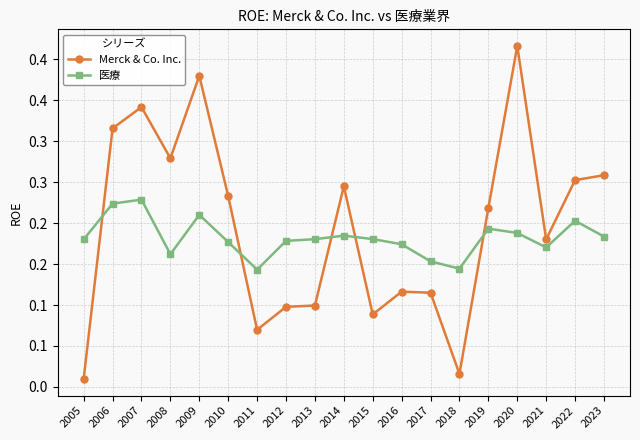

What is the approximate value of Merck & Co. Inc. at 2007?

0.3